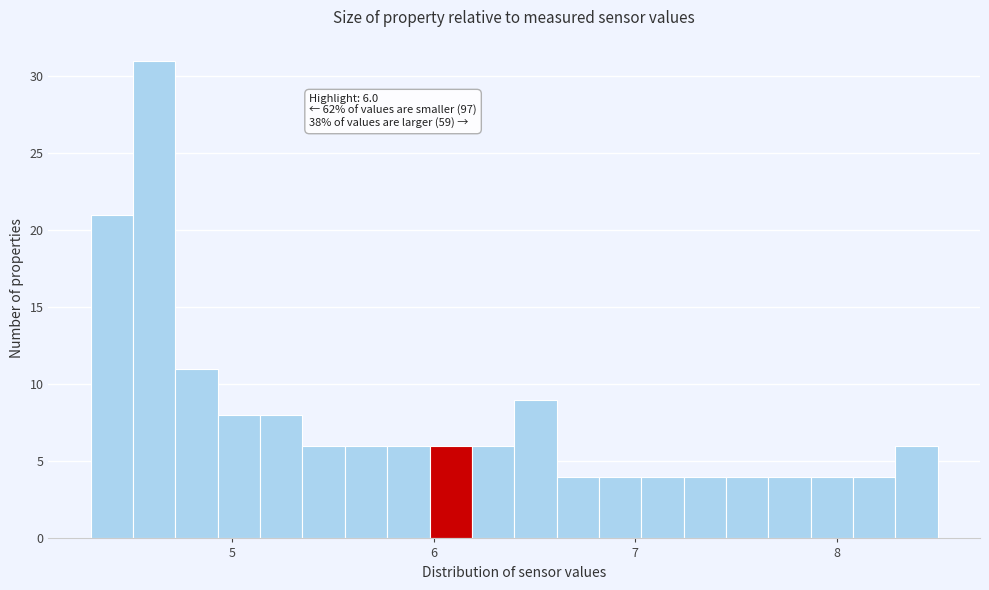

Read against the x-axis, roughly where is the centre of the tallest bar?

4.6